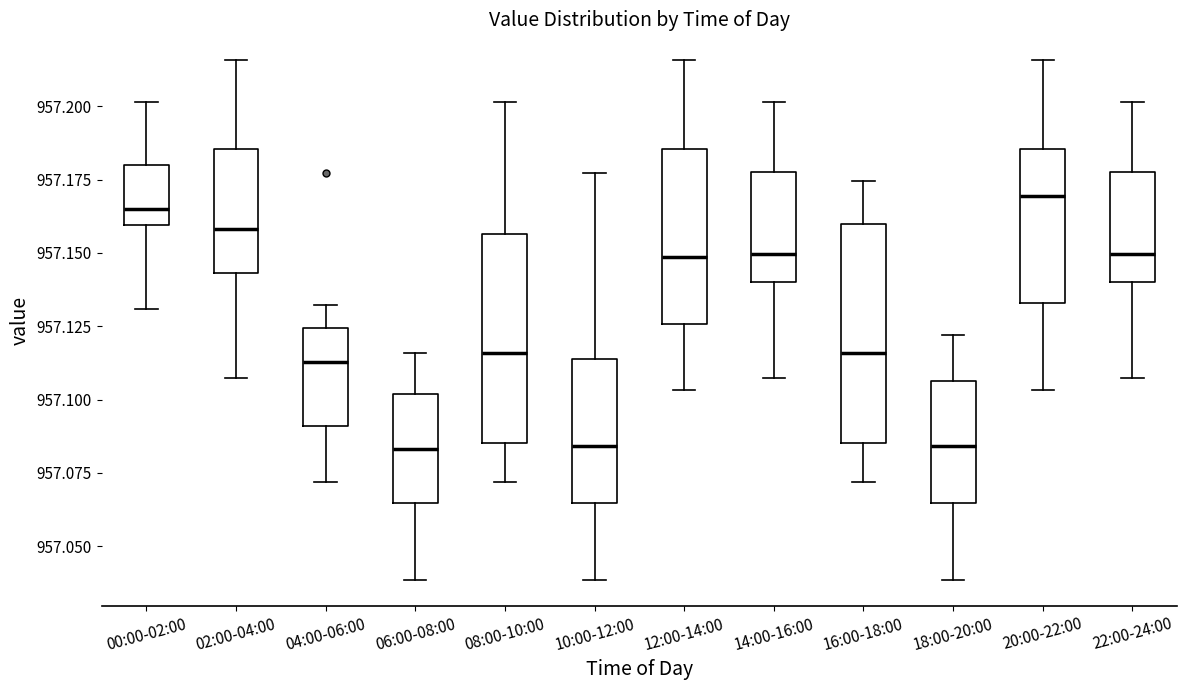

Where does the median line of the box for 08:00-10:00 sit on the y-axis? The values are not printed on the chart, so give them approximately, as read against the axis.

957.115